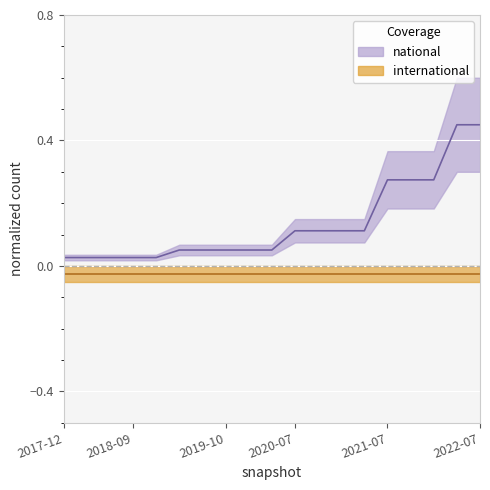

True or false: there are more than 1 points higher than both neighbors.

False